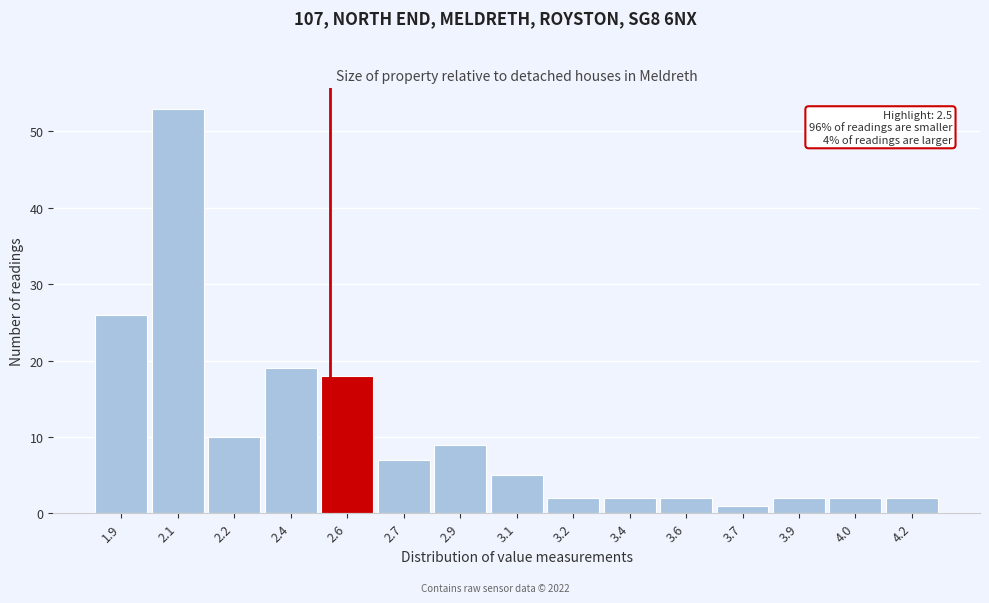

Reading right to left, transcribe all the data shown in this chart.

2	2	2	1	2	2	2	5	9	7	18	19	10	53	26